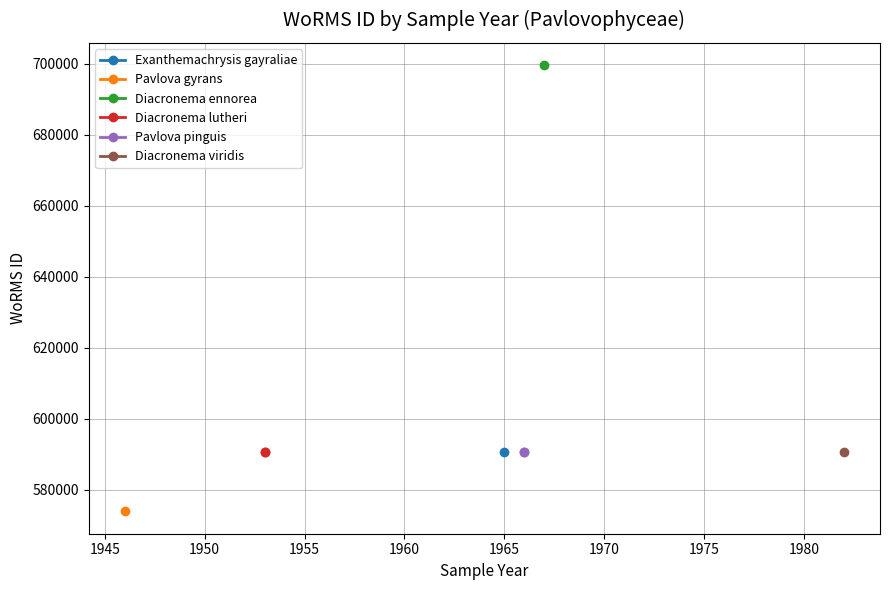

Between 1940 and 1945, which is larger?

1940